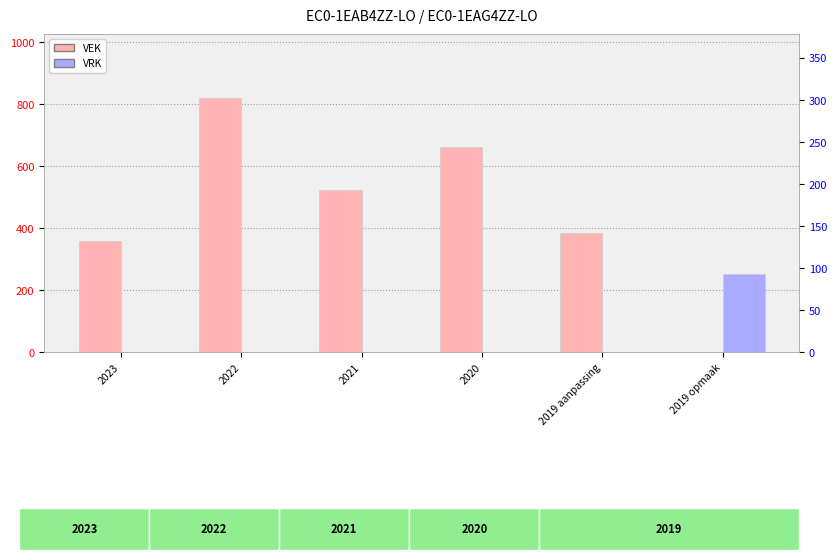

Reading right to left, transcribe all the data shown in this chart.

VEK: 0	382	662	521	820	359
VRK: 252	0	0	0	0	0